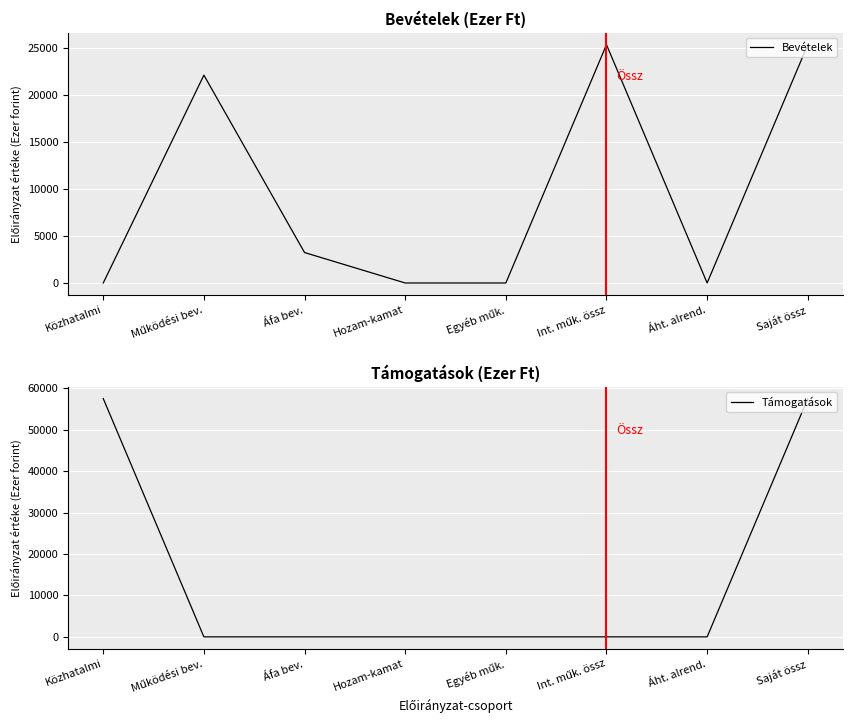

What is the difference between the maximum and minimum values in the Támogatások series?

57533